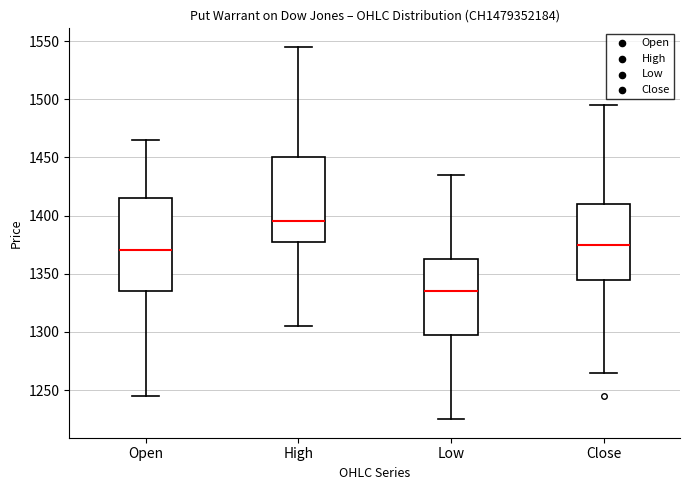

Reading left to right, read every box against the y-axis: the position of its median line, the range the box covers, and the ends of its whiskers. The values are not printed on the chart, so give them approximately, as read against the axis.

Open: median 1370, box 1335 to 1415, whiskers 1245 to 1465
High: median 1395, box 1380 to 1450, whiskers 1305 to 1545
Low: median 1335, box 1300 to 1365, whiskers 1225 to 1435
Close: median 1375, box 1345 to 1410, whiskers 1265 to 1495